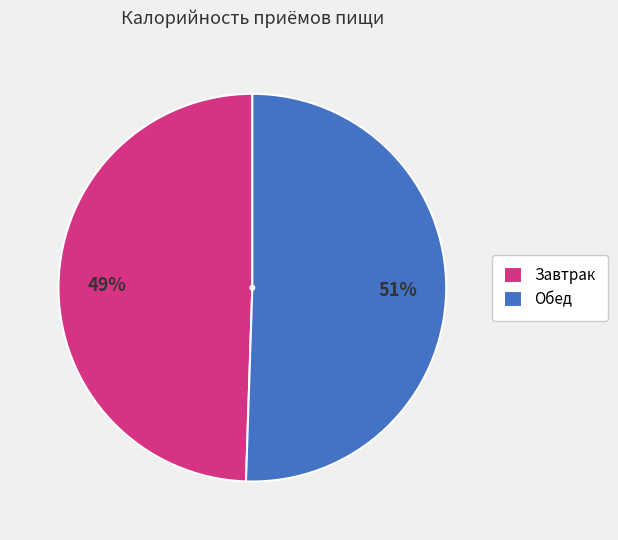

To the nearest percent, what percentage of the pie is Обед?

51%